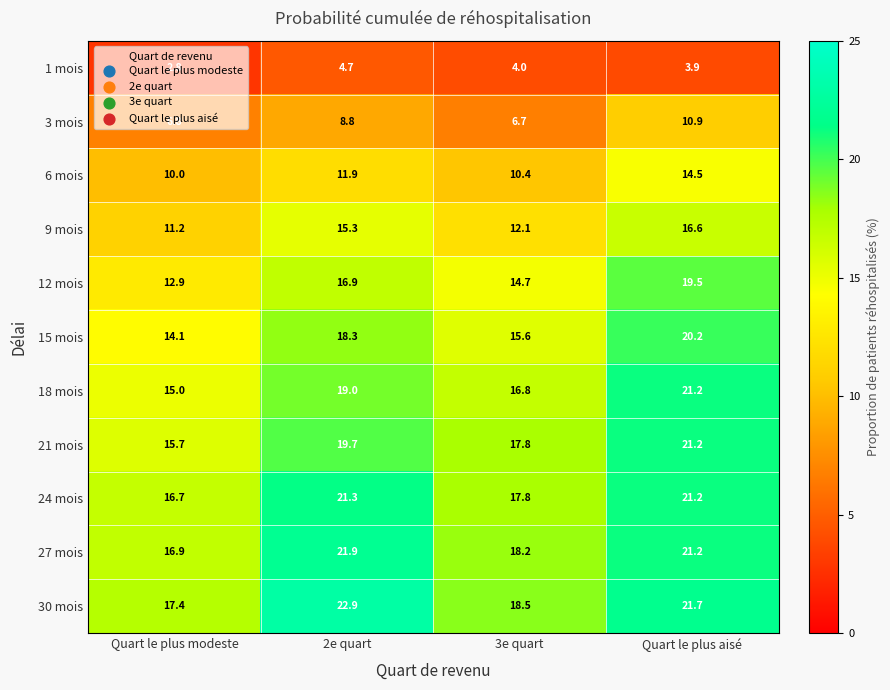

At which label is 18 mois closest to 18?

2e quart